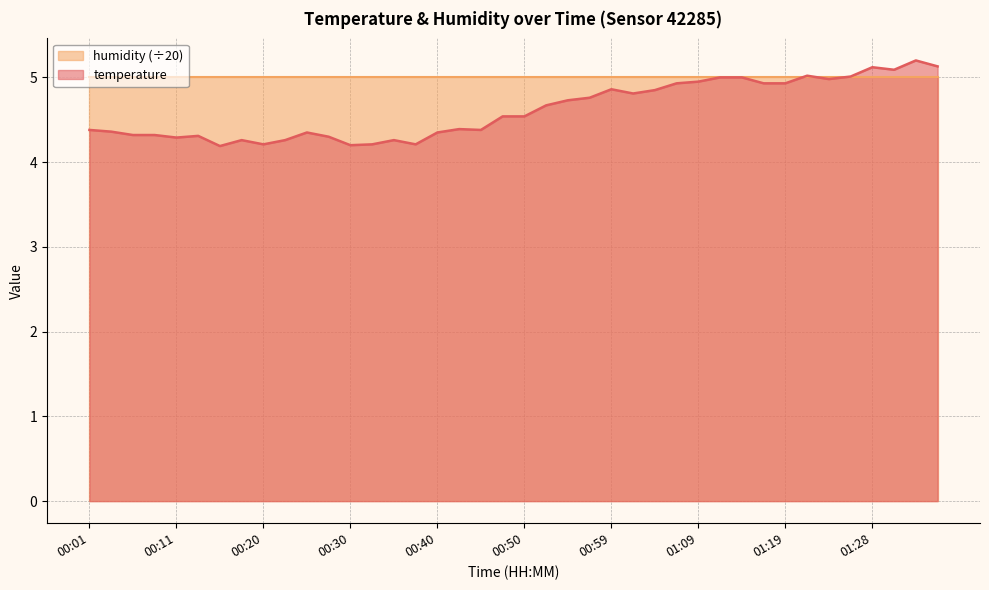

Reading right to left, extract all data points from this chart.

5.1	5.2	5.1	5.1	5.0	5.0	5.0	4.9	4.9	5.0	5.0	5.0	4.9	4.8	4.8	4.9	4.8	4.7	4.7	4.5	4.5	4.4	4.4	4.3	4.2	4.3	4.2	4.2	4.3	4.3	4.3	4.2	4.3	4.2	4.3	4.3	4.3	4.3	4.4	4.4